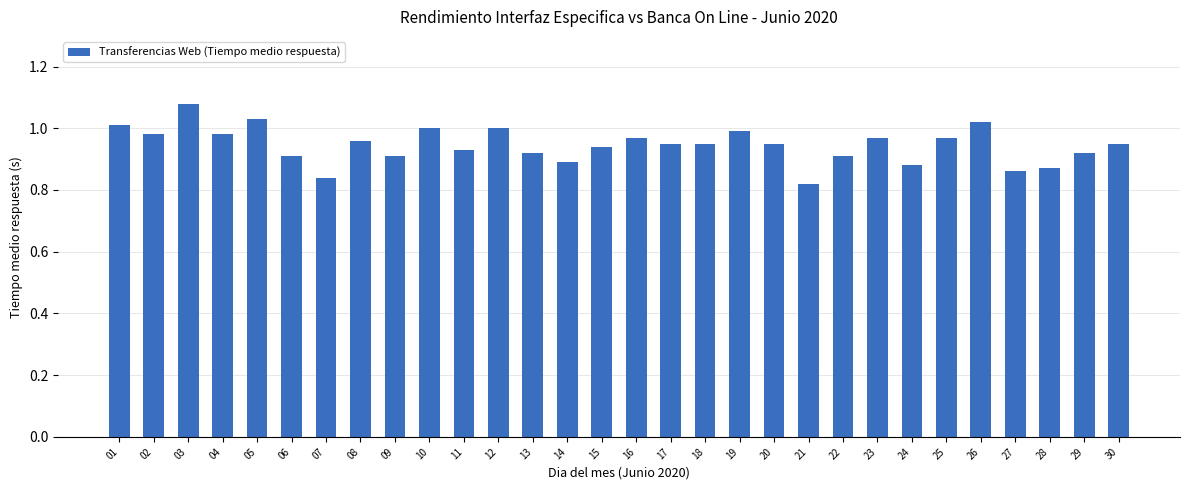

What is the sum of the values at 02 and 29?

1.9